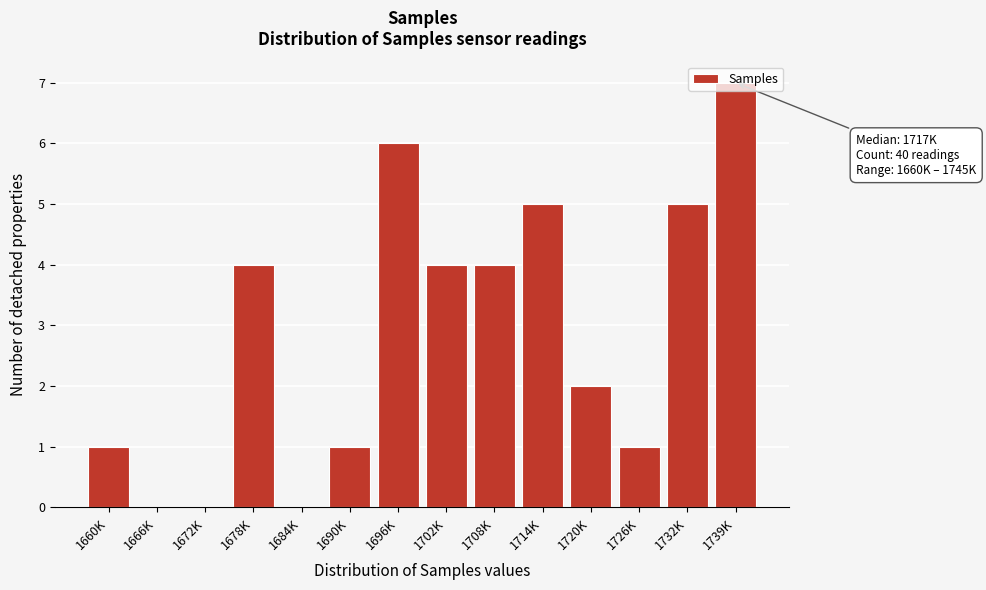

The chart shows a value of 5 at 1684K. True or false?

False